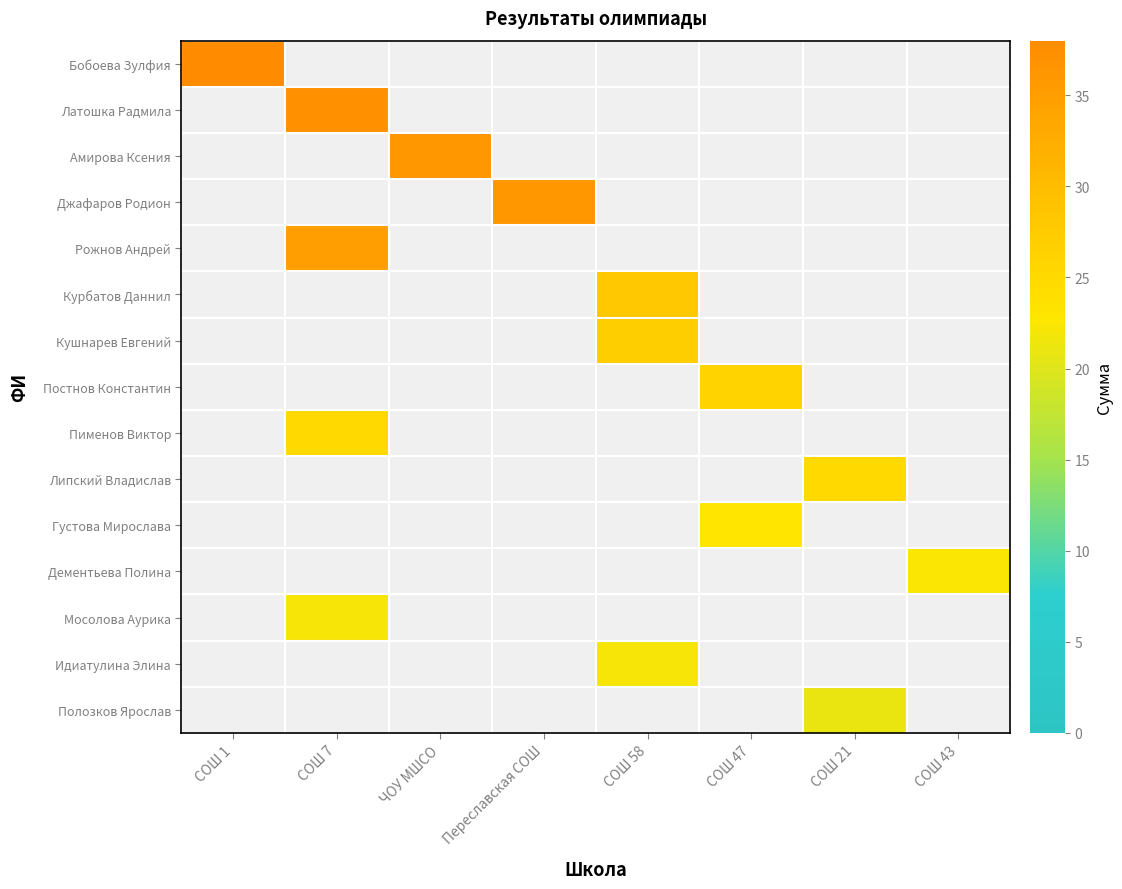

How many data points does each series have?

8